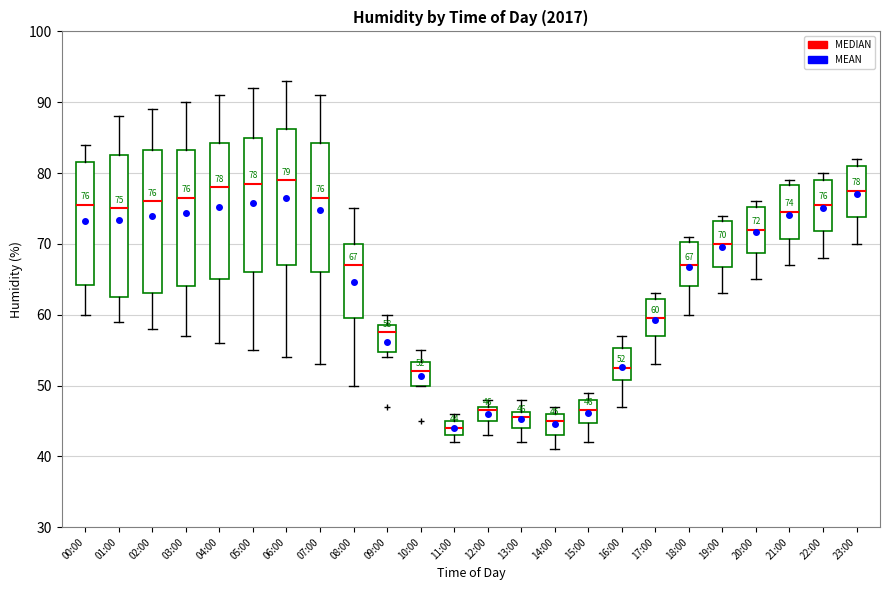

Which box's median line is the lowest?

11:00